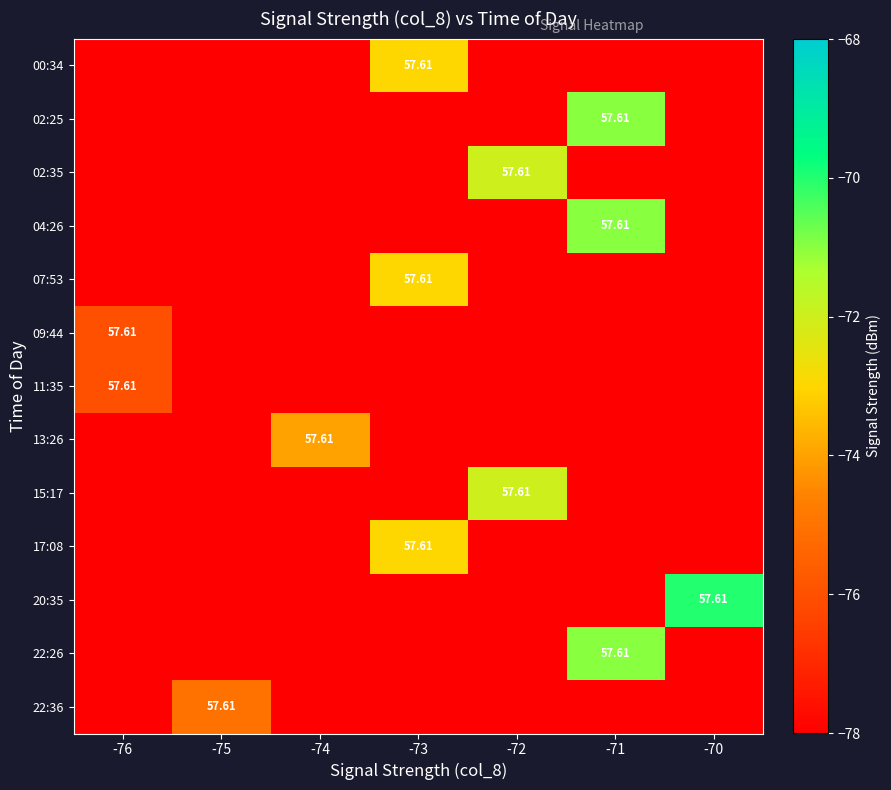

Which category has the lowest value across all series?

-76